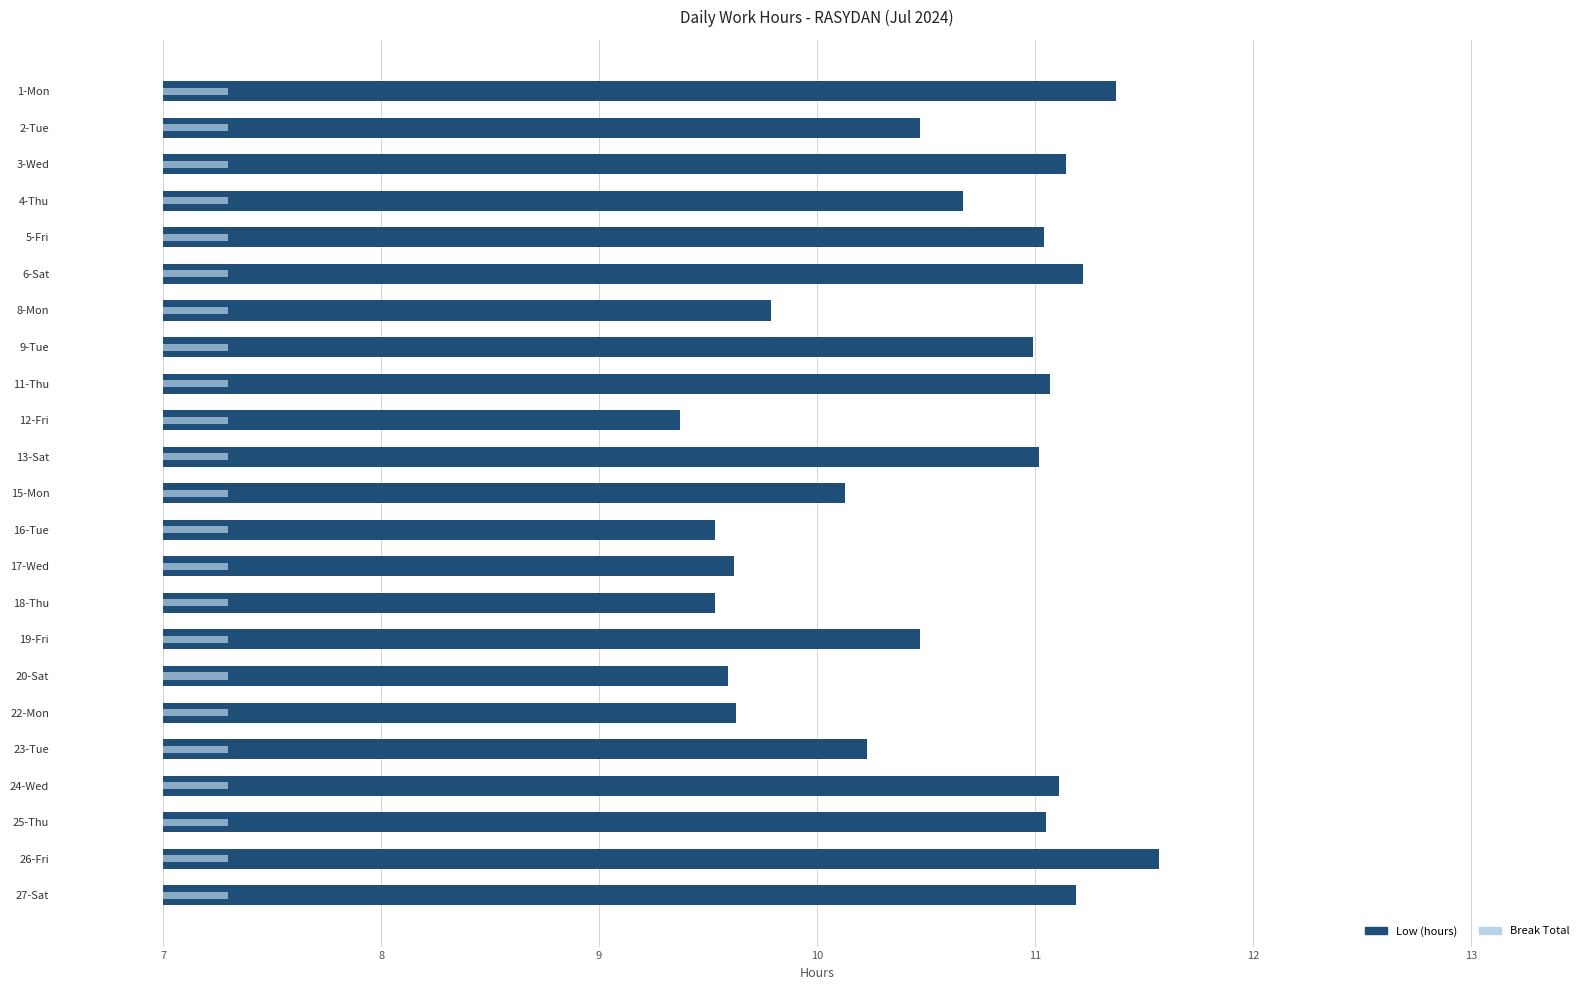

What are all the series names shown in the legend?

Low (hours), Break Total